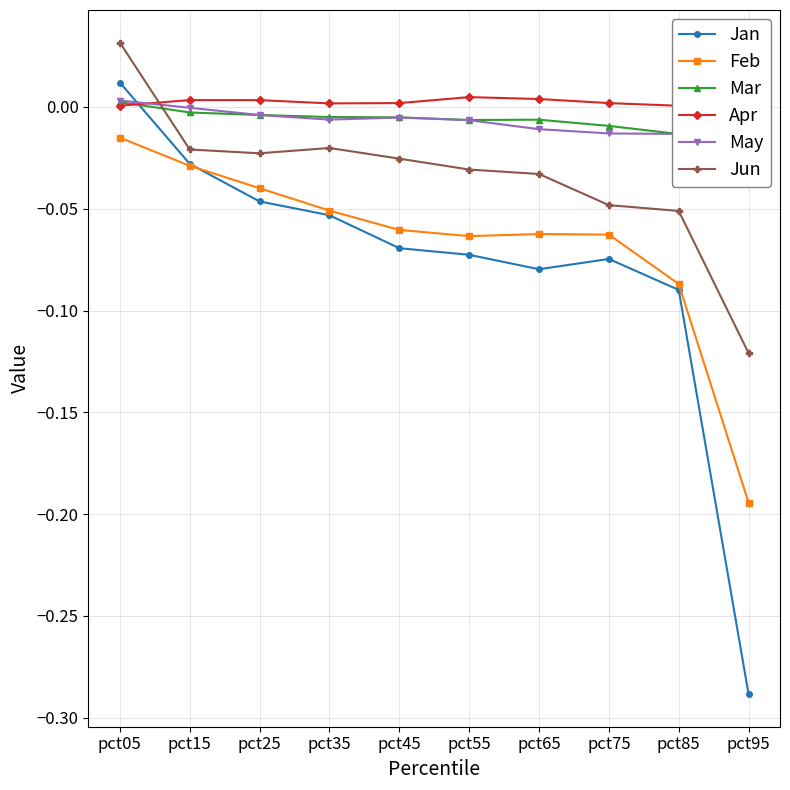

Reading left to right, extract all data points from this chart.

Jan: pct05=0.0	pct15=-0.0	pct25=-0.0	pct35=-0.1	pct45=-0.1	pct55=-0.1	pct65=-0.1	pct75=-0.1	pct85=-0.1	pct95=-0.3
Feb: pct05=-0.0	pct15=-0.0	pct25=-0.0	pct35=-0.1	pct45=-0.1	pct55=-0.1	pct65=-0.1	pct75=-0.1	pct85=-0.1	pct95=-0.2
Mar: pct05=0.0	pct15=-0.0	pct25=-0.0	pct35=-0.0	pct45=-0.0	pct55=-0.0	pct65=-0.0	pct75=-0.0	pct85=-0.0	pct95=-0.0
Apr: pct05=0.0	pct15=0.0	pct25=0.0	pct35=0.0	pct45=0.0	pct55=0.0	pct65=0.0	pct75=0.0	pct85=0.0	pct95=-0.0
May: pct05=0.0	pct15=-0.0	pct25=-0.0	pct35=-0.0	pct45=-0.0	pct55=-0.0	pct65=-0.0	pct75=-0.0	pct85=-0.0	pct95=-0.0
Jun: pct05=0.0	pct15=-0.0	pct25=-0.0	pct35=-0.0	pct45=-0.0	pct55=-0.0	pct65=-0.0	pct75=-0.0	pct85=-0.1	pct95=-0.1